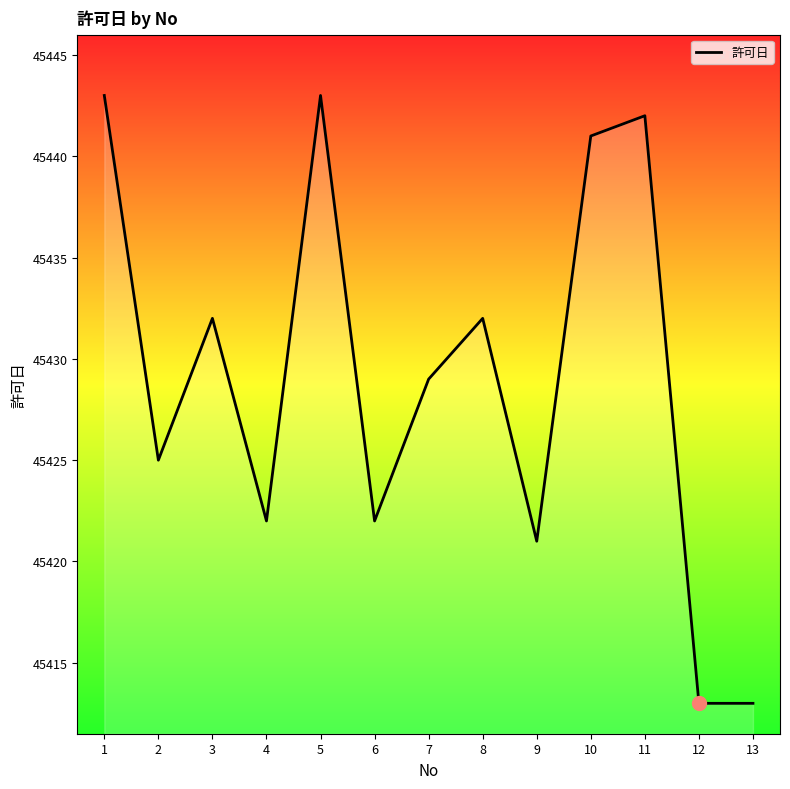

Is it true that the value at 12 is 75950?

False